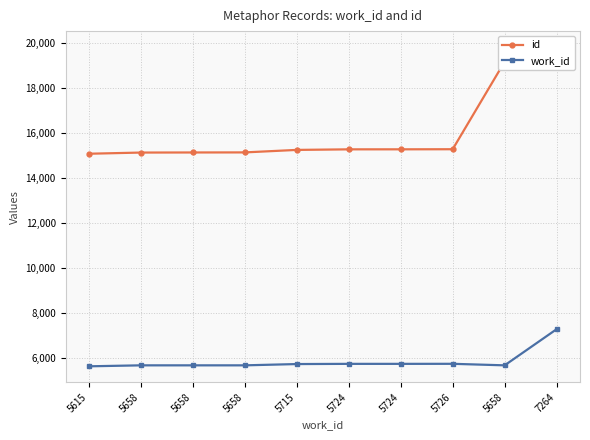

True or false: id and work_id cross at least once.

False